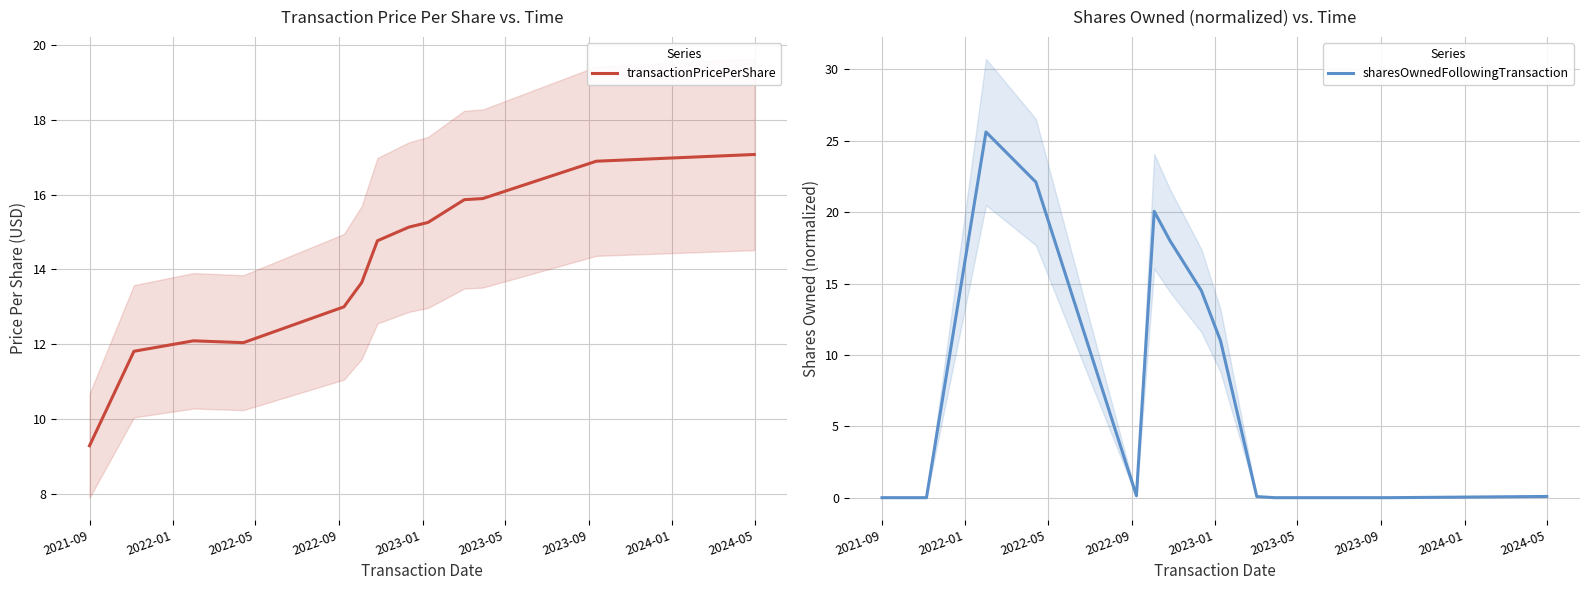

What is the maximum value for transactionPricePerShare?

17.1